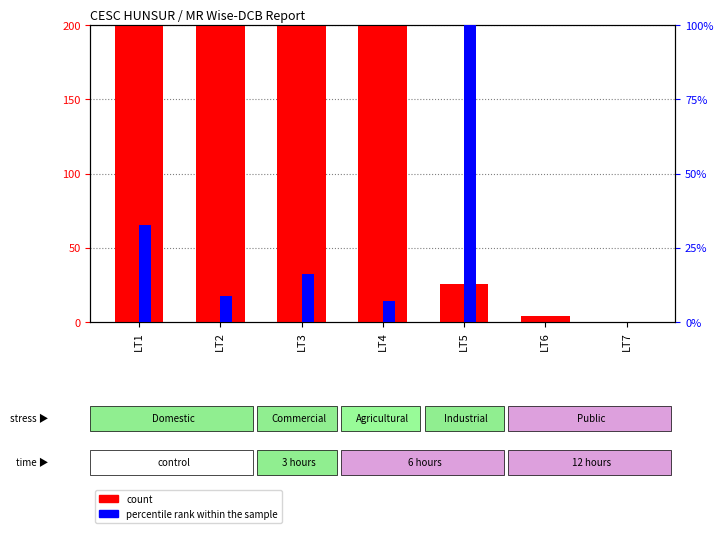

Which category has the highest value across all series?

LT4